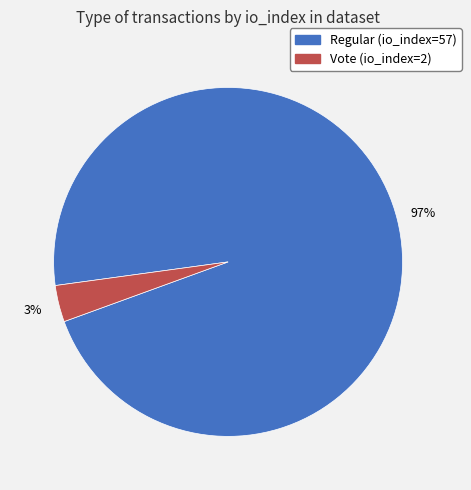

To the nearest percent, what portion does Vote (io_index=2) represent?

3%